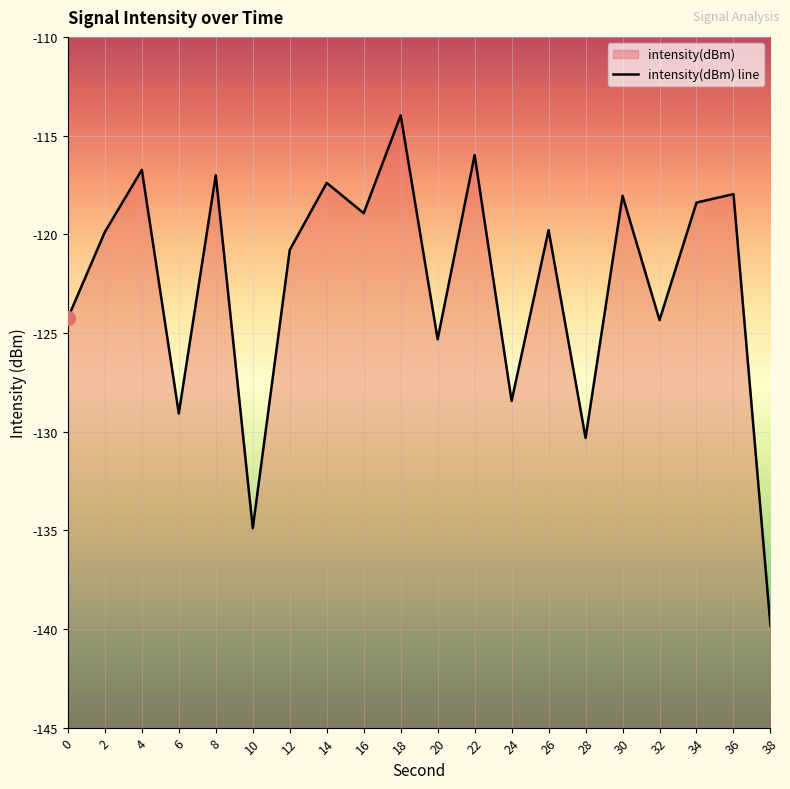

True or false: the data shows -161.4 at 12.

False